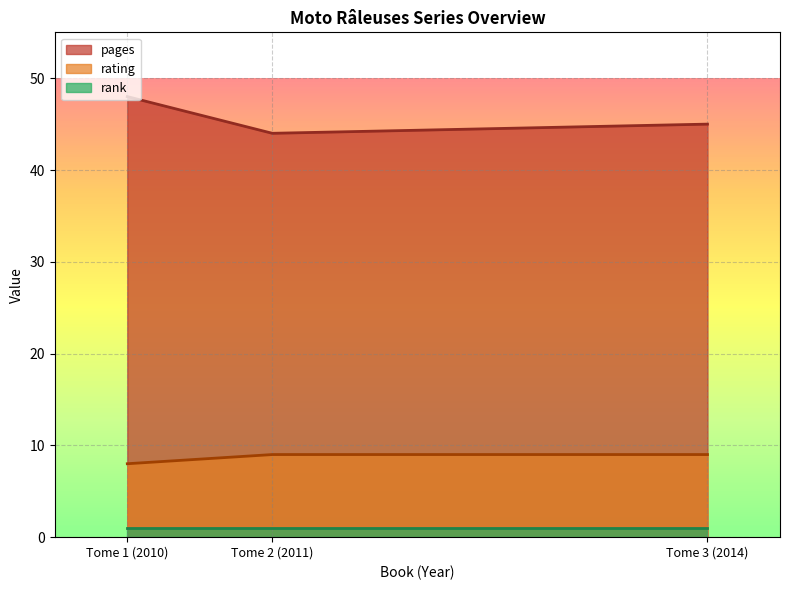

List the series in order of their overall mean, lowest first.

rank, rating, pages